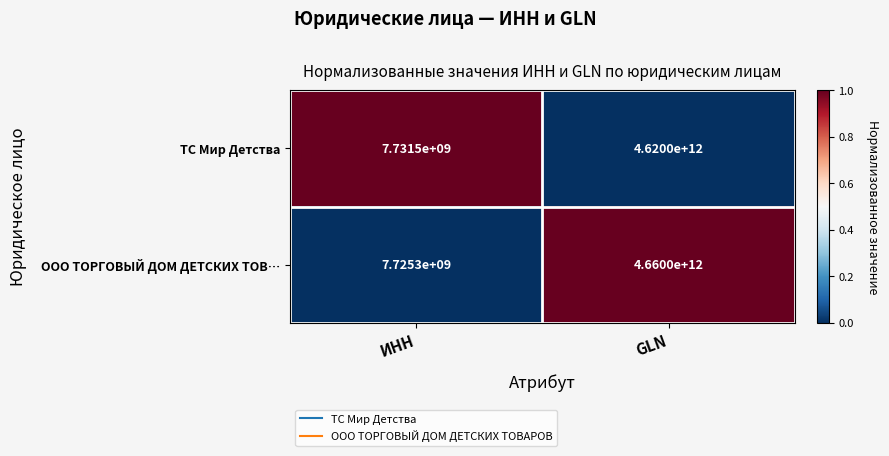

List the series in order of their peak value, highest first.

ООО ТОРГОВЫЙ ДОМ ДЕТСКИХ ТОВ…, ТС Мир Детства